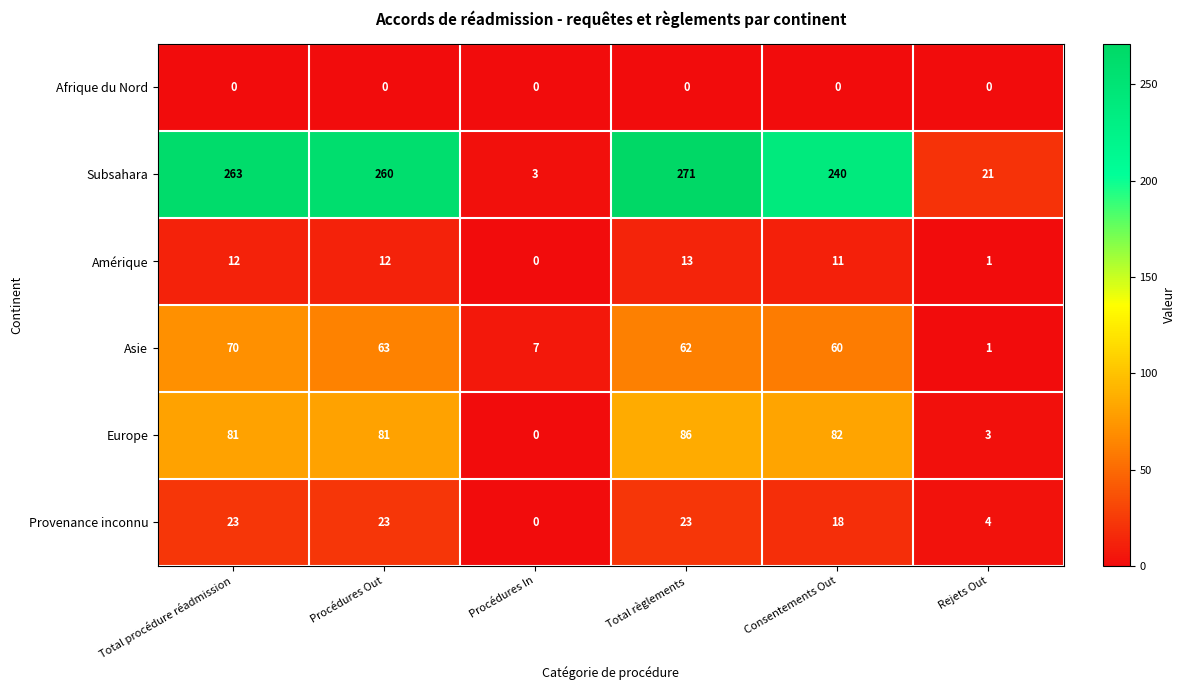

Rank the series by their maximum value, from lowest to highest.

Afrique du Nord, Amérique, Provenance inconnu, Asie, Europe, Subsahara